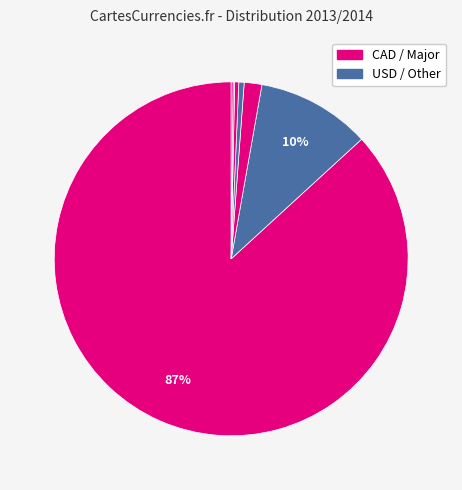

To the nearest percent, what is the difference between the largest and smallest slice percentages?

87%